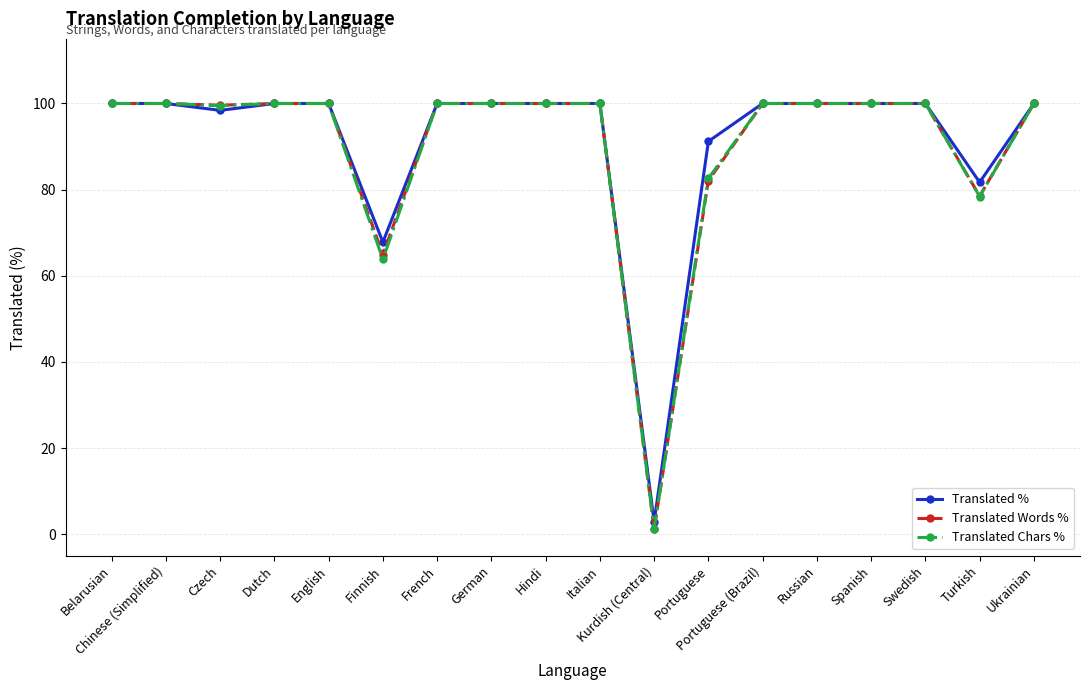

Is the value of Translated Chars % at Kurdish (Central) greater than the value of Translated % at Belarusian?

No